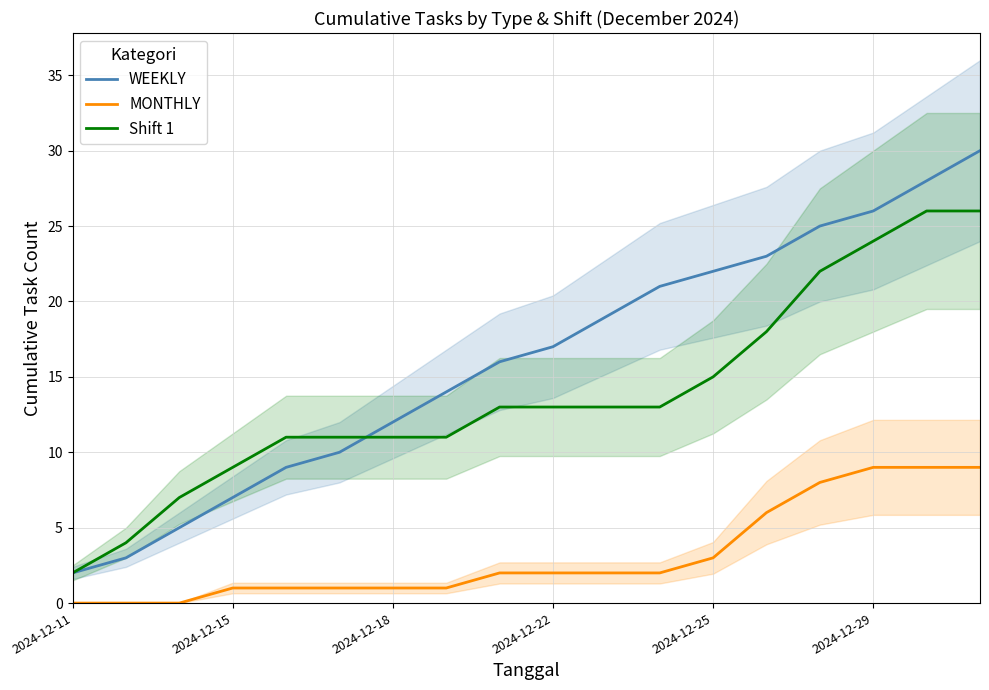

True or false: WEEKLY and MONTHLY cross at least once.

False